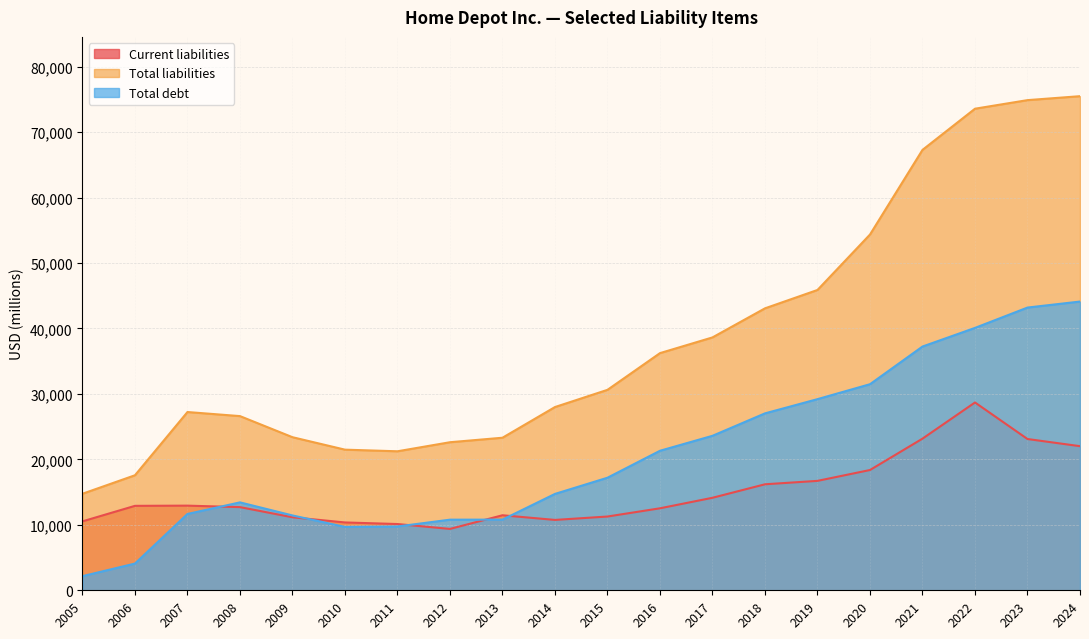

The Total debt series shows 14724 at 2014. True or false?

True